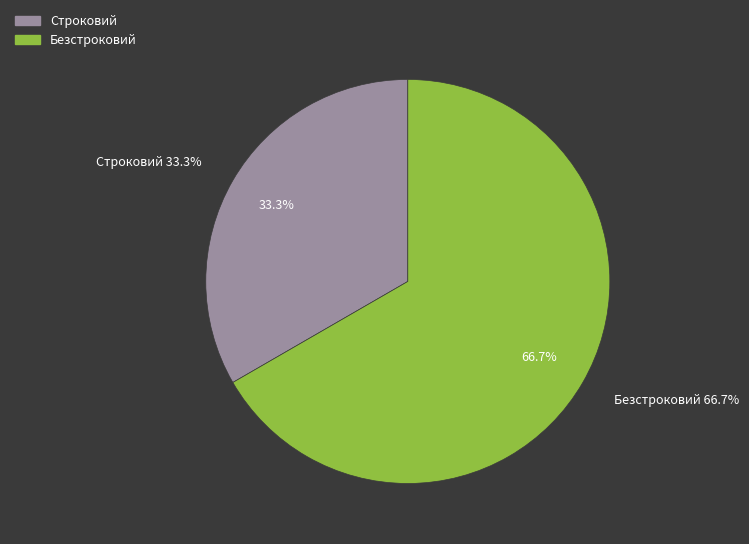

Between Строковий and Безстроковий, which is larger?

Безстроковий